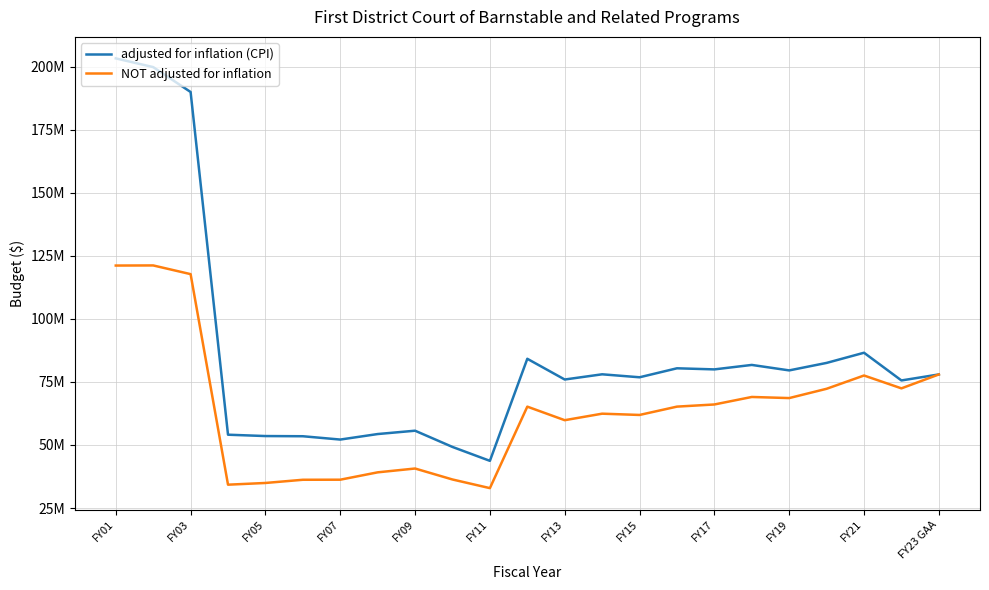

Does the chart display data point markers on the line(s)?

No